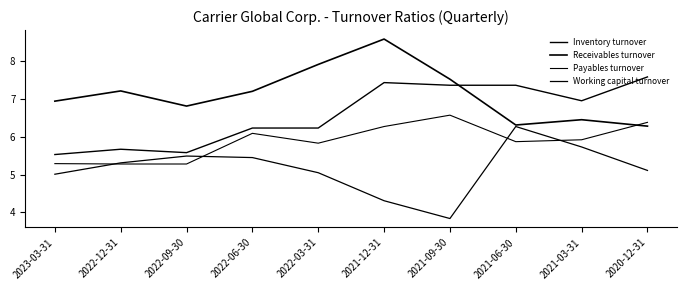

List the series in order of their peak value, lowest first.

Working capital turnover, Payables turnover, Inventory turnover, Receivables turnover